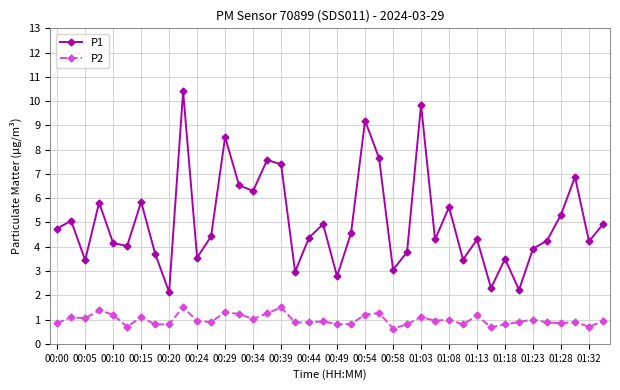

What is the difference between the maximum and second lowest values in the P1 series?

8.2